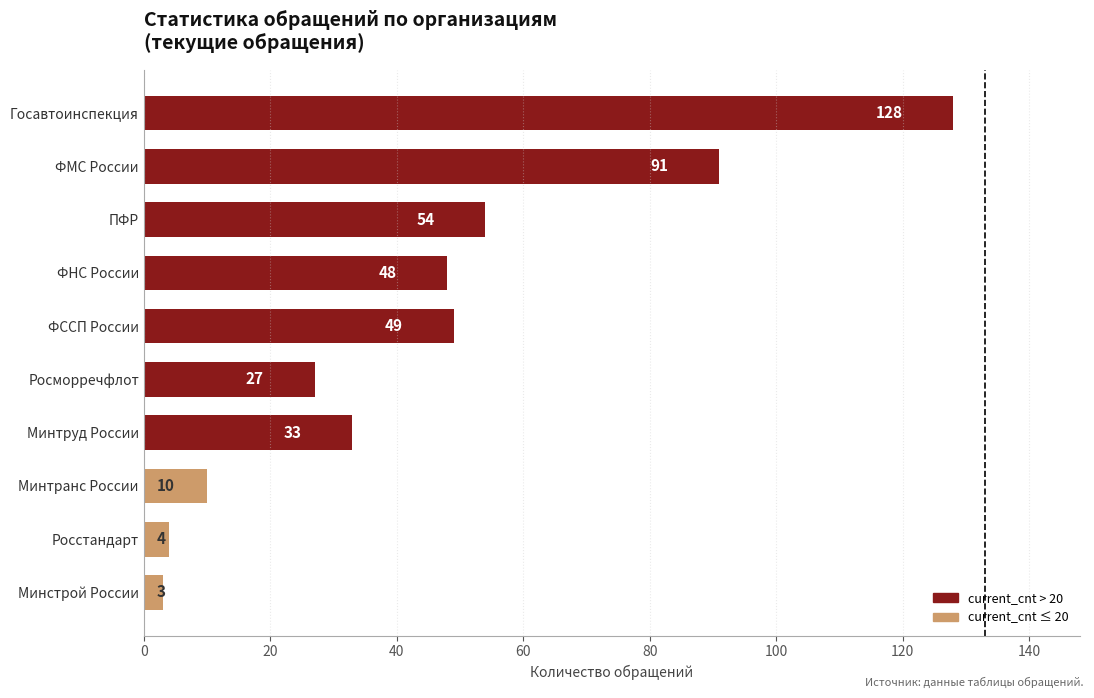

The chart shows a value of 48 at ФНС России. True or false?

True